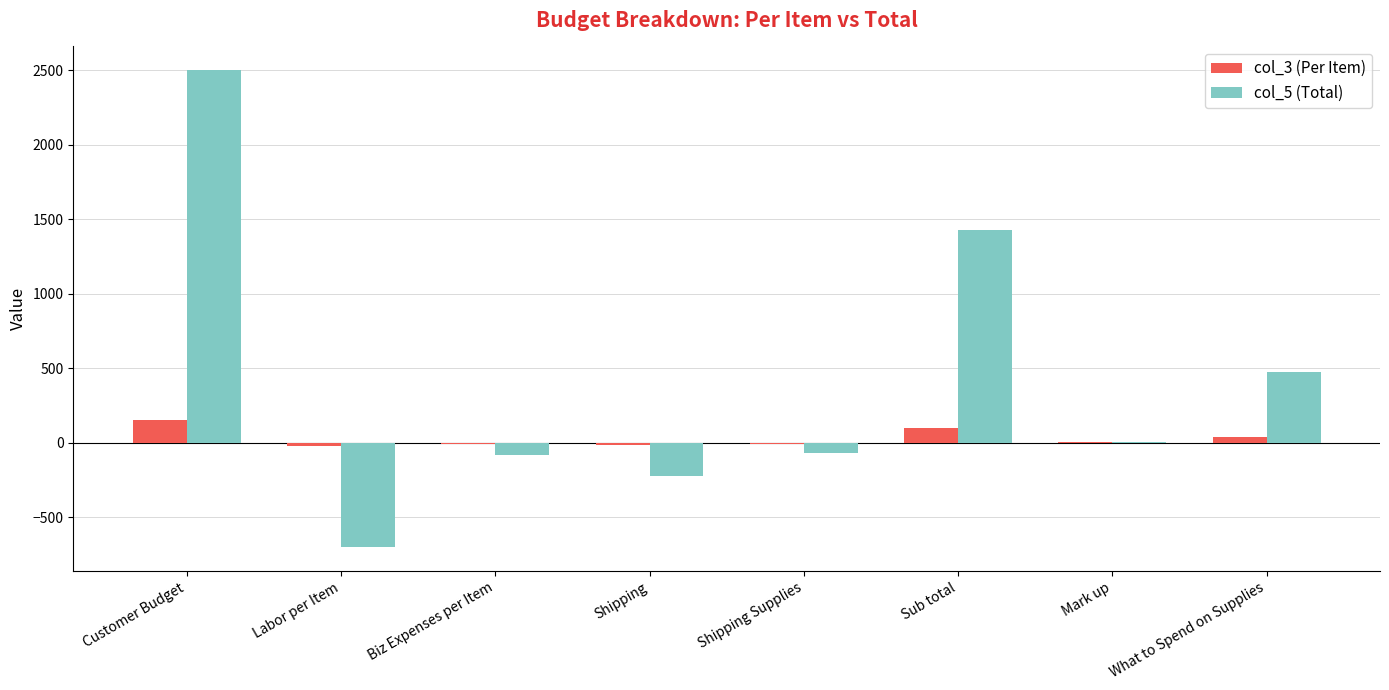

Which series has the widest spread of values?

col_5 (Total)